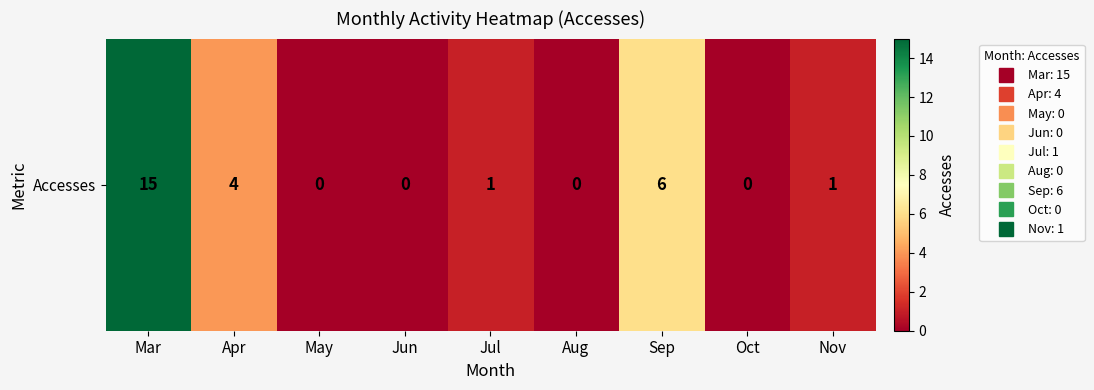

The value at Apr is 2. True or false?

False